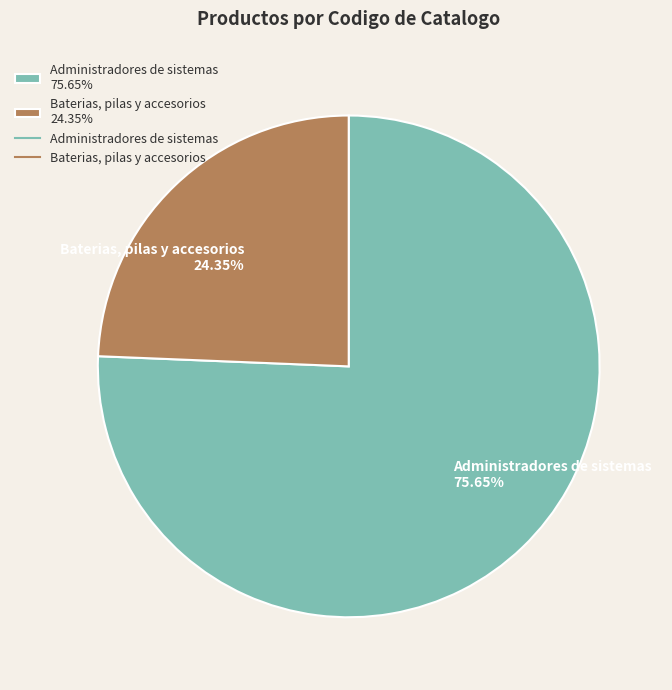

Is there a majority slice in this chart?

Yes